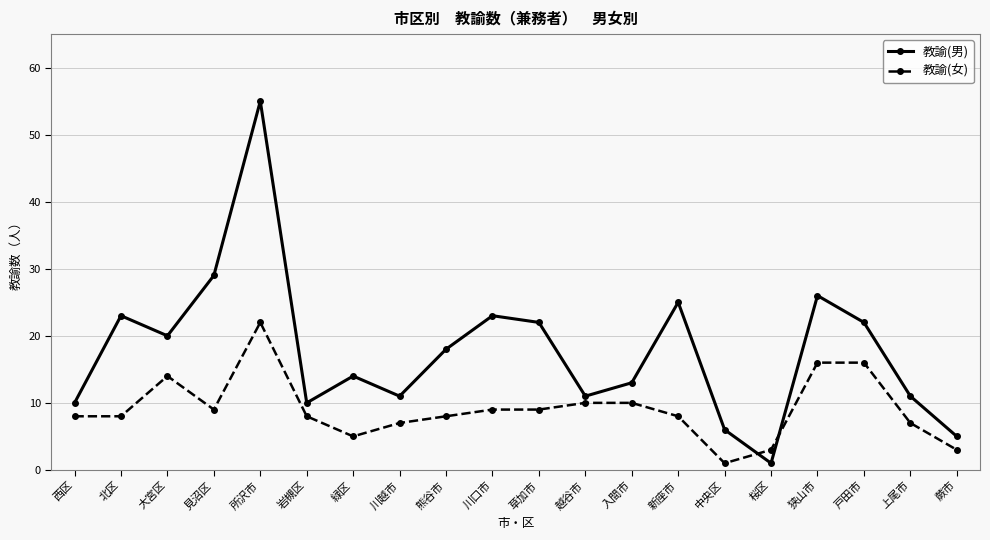

What position from the left is 川口市?

10